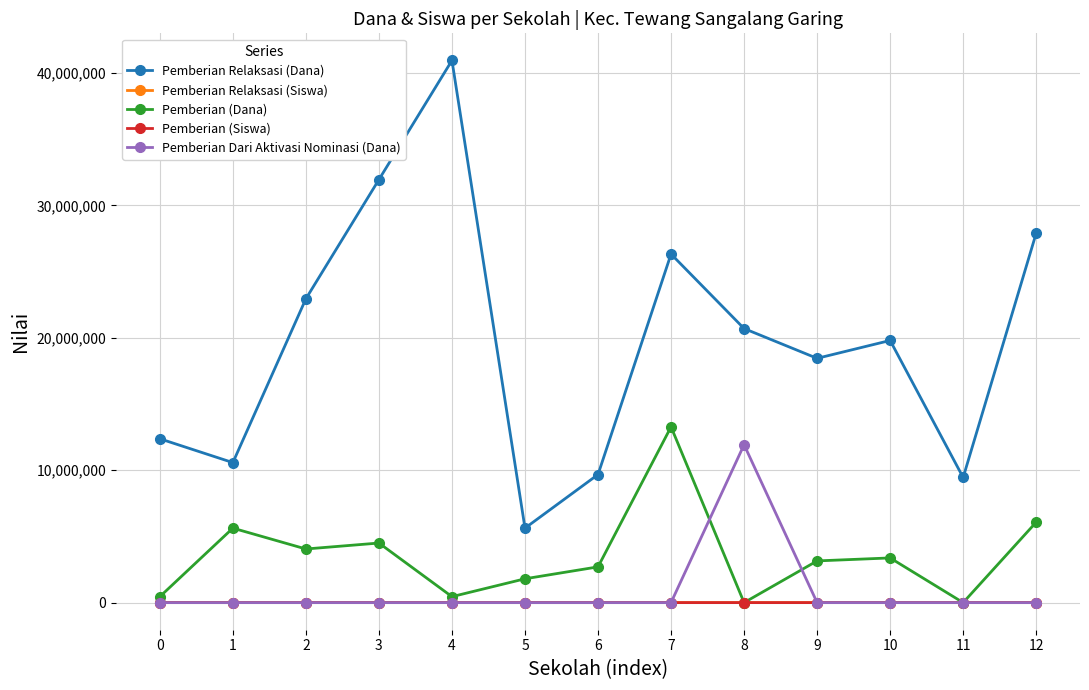

True or false: Pemberian (Siswa) and Pemberian Relaksasi (Dana) cross at least once.

False